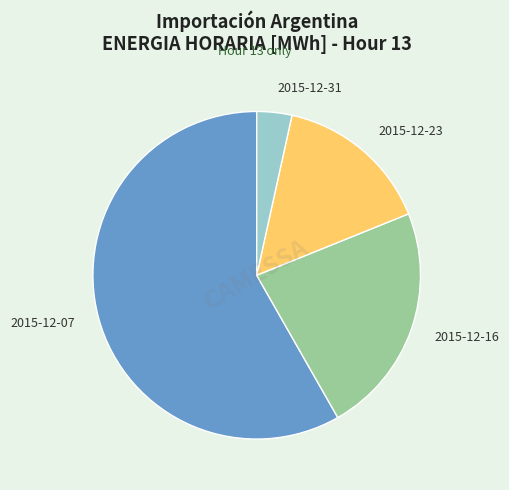

What is the largest slice in the pie chart?

2015-12-07